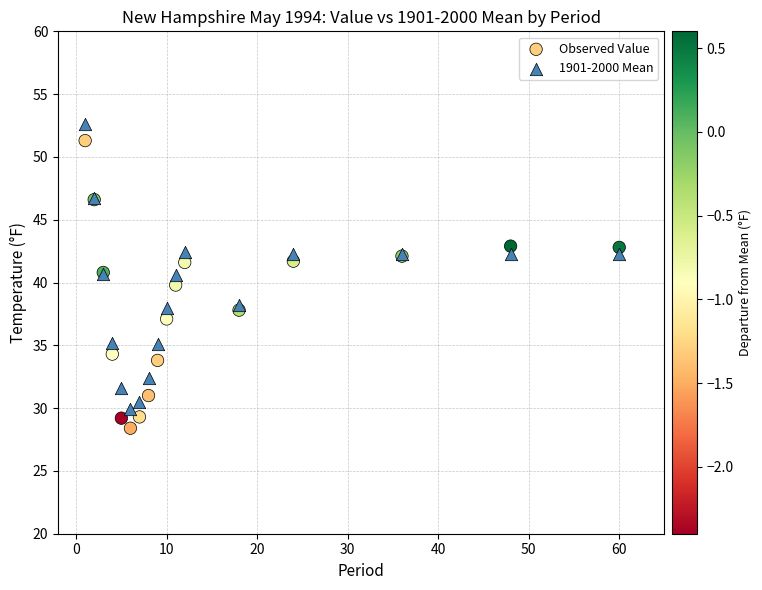

What is the X range (max minus min) for the scatter plot?

59.0